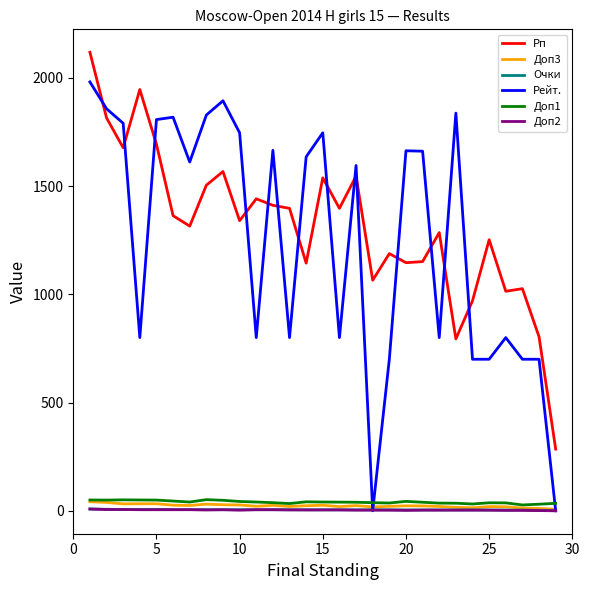

True or false: Очки and Доп1 intersect in this chart.

False